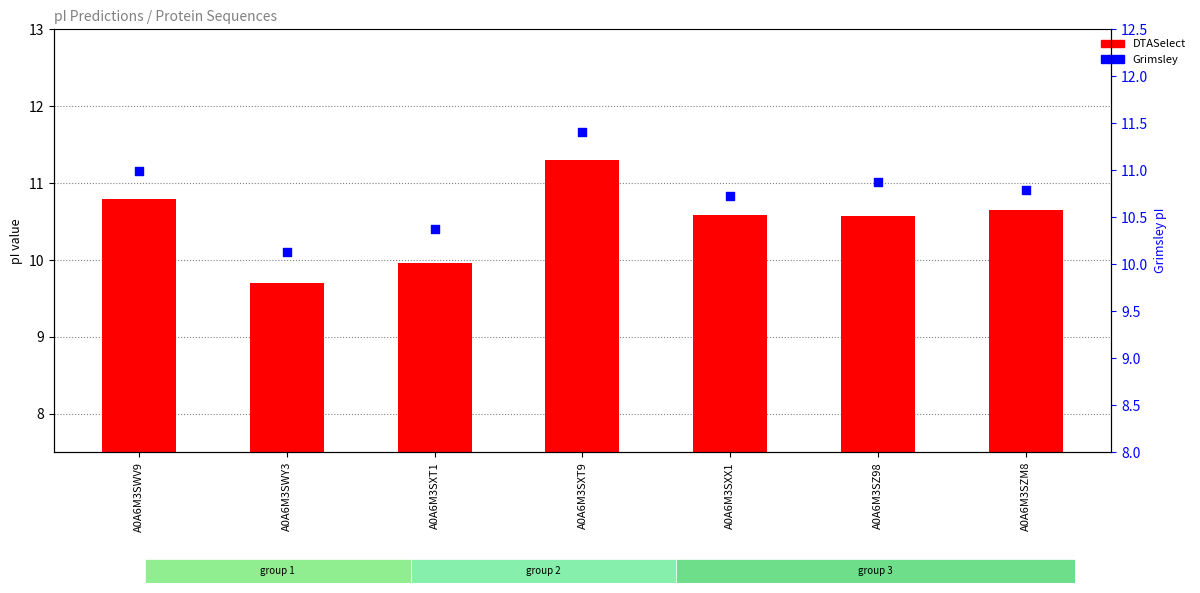

Which series reaches the maximum Y coordinate?

Grimsley